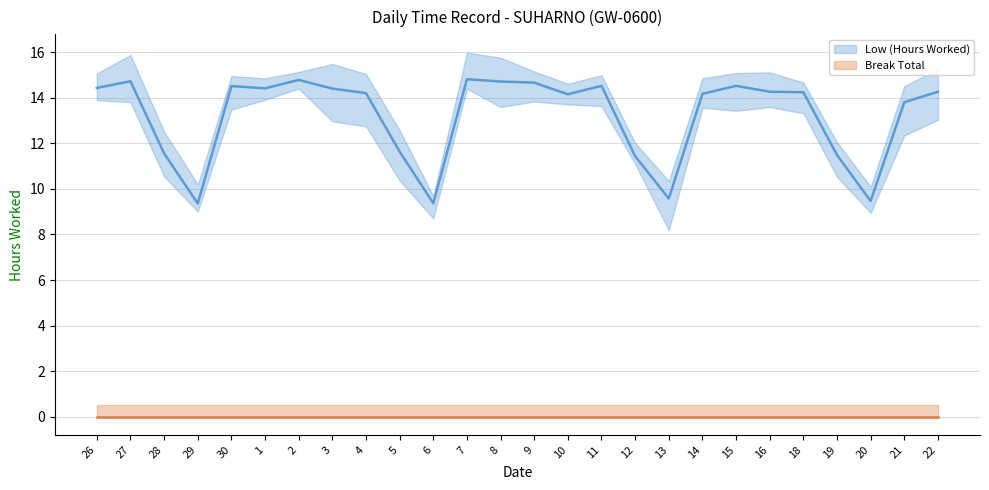

List the series in order of their peak value, highest first.

Low (Hours Worked), Break Total